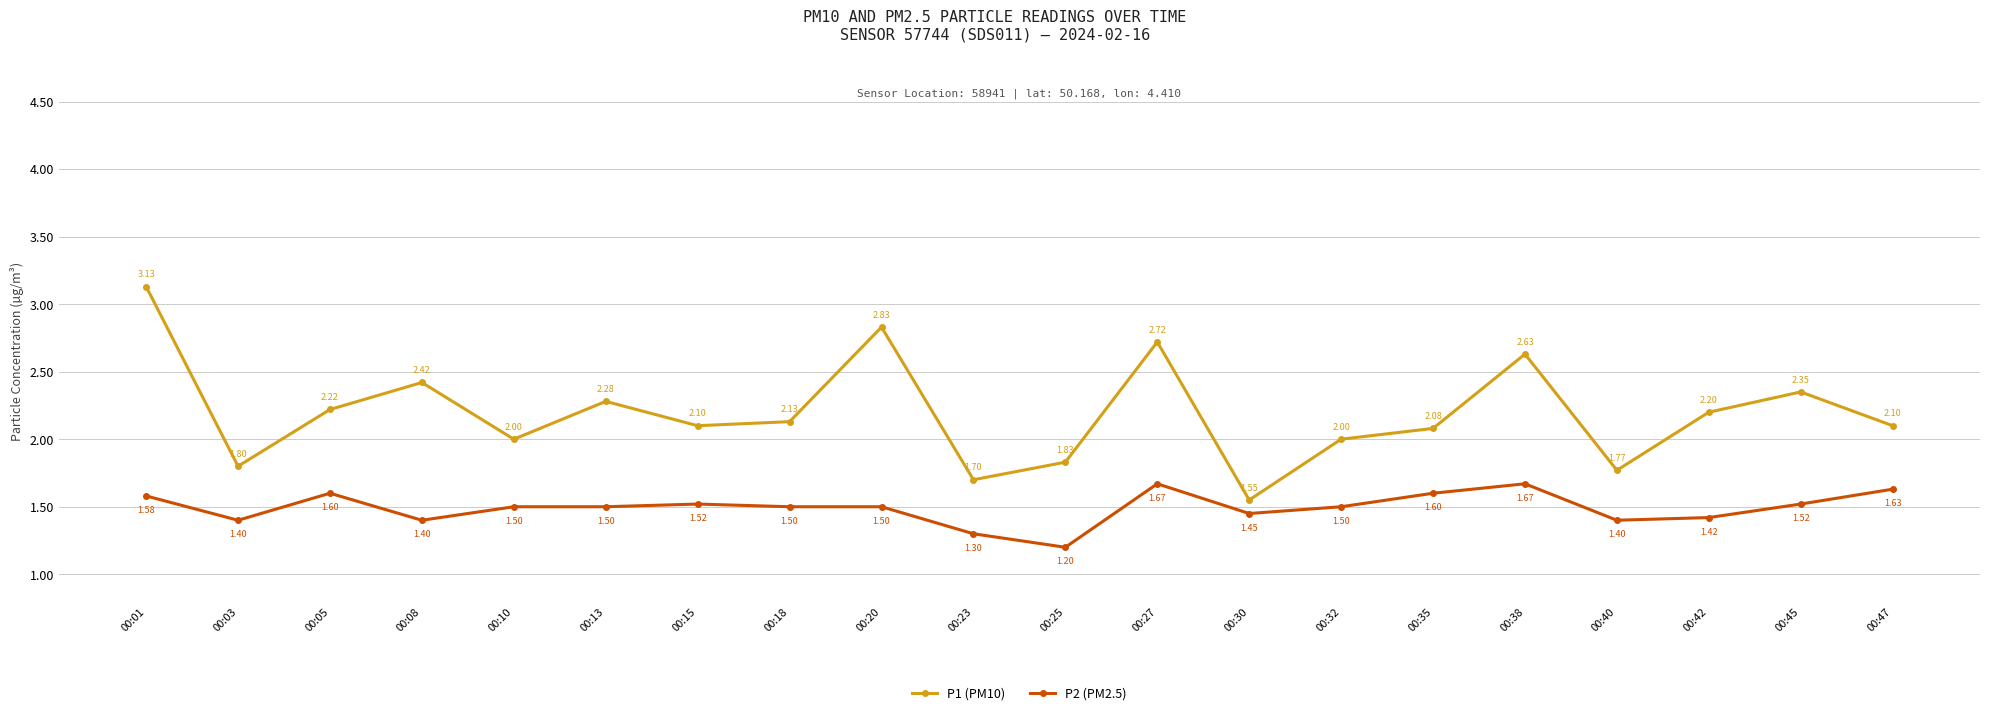

What is the total value across all series at 00:35?

3.7